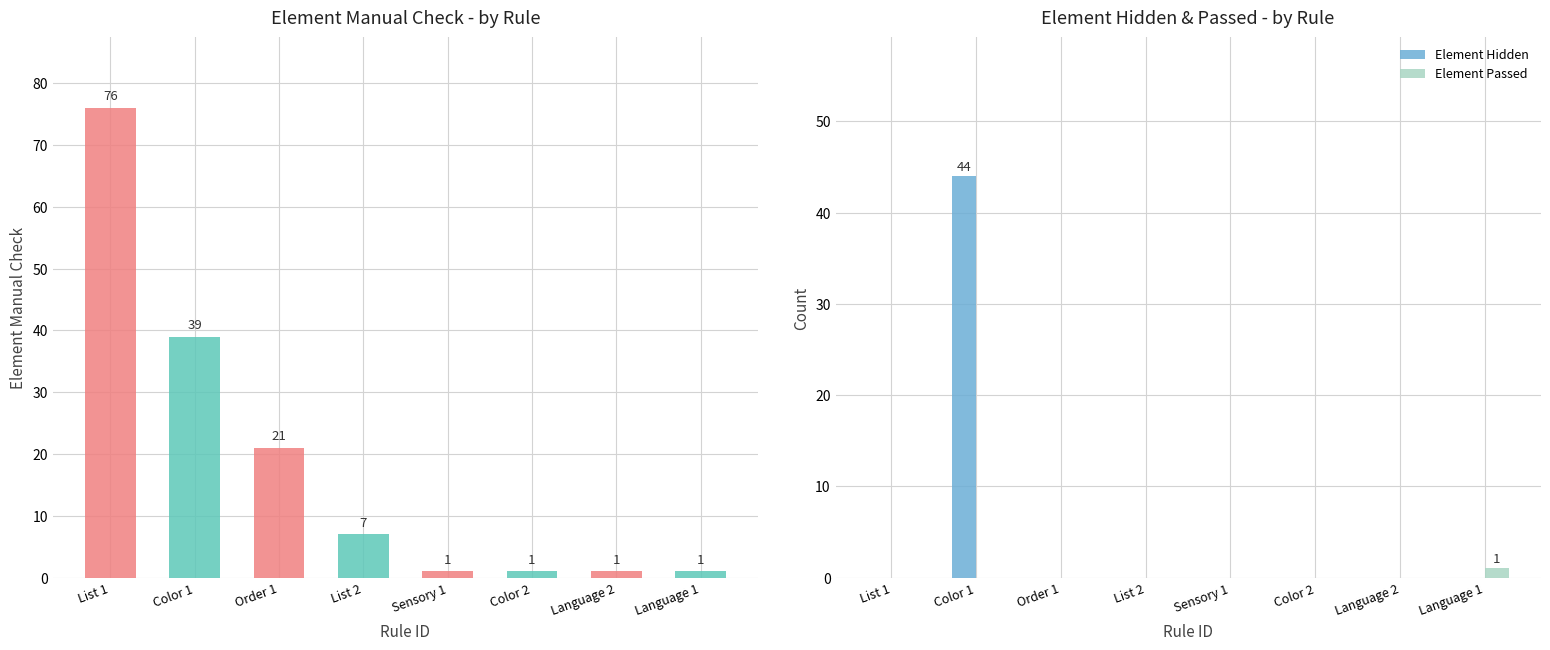

True or false: Element Manual Check has a value of 76 at List 1.

True